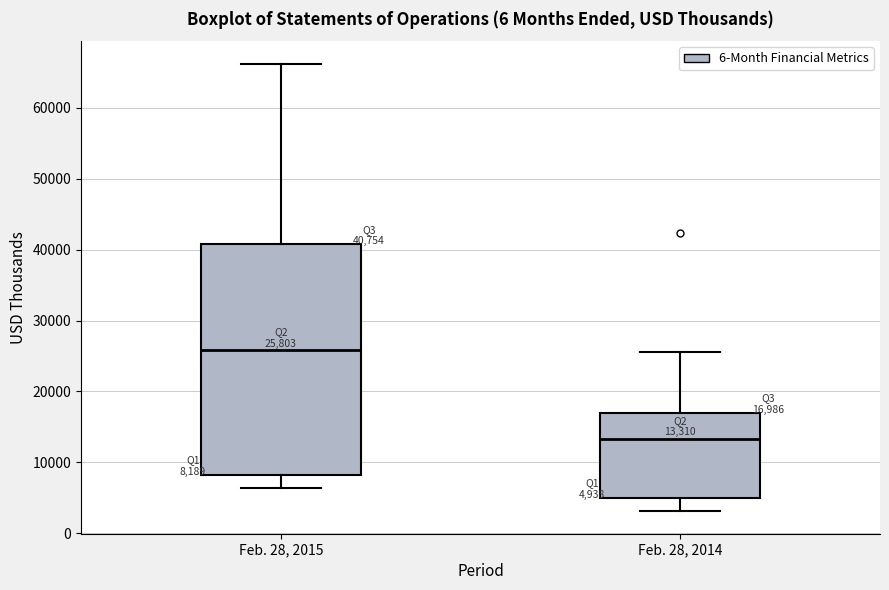

Which box's median line is the highest?

Feb. 28, 2015